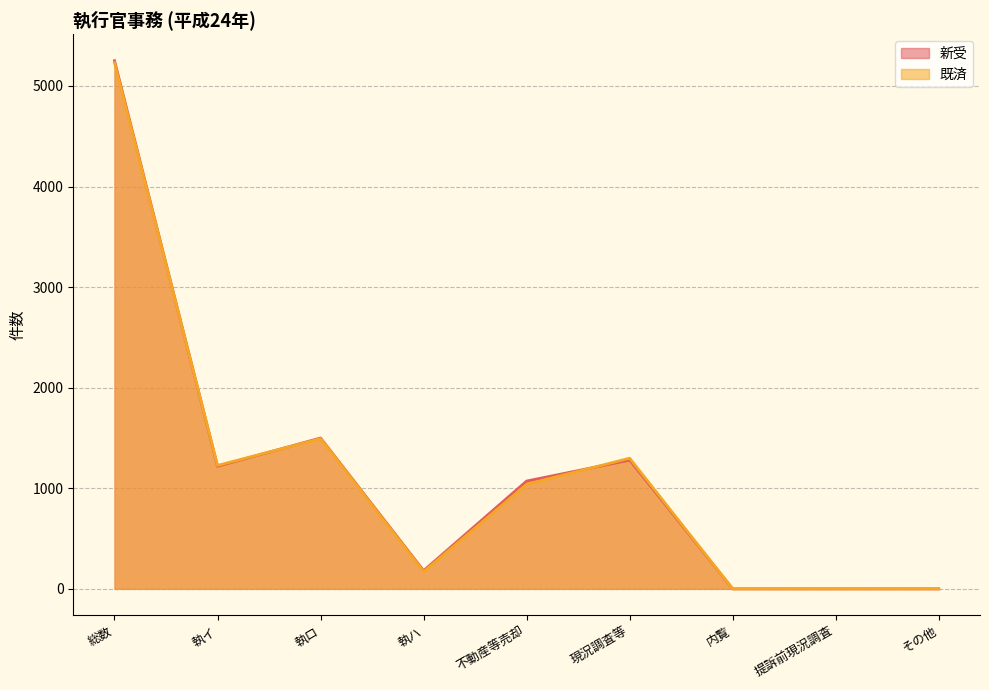

What is the value of the 新受 point at the 6th from the left?

1280